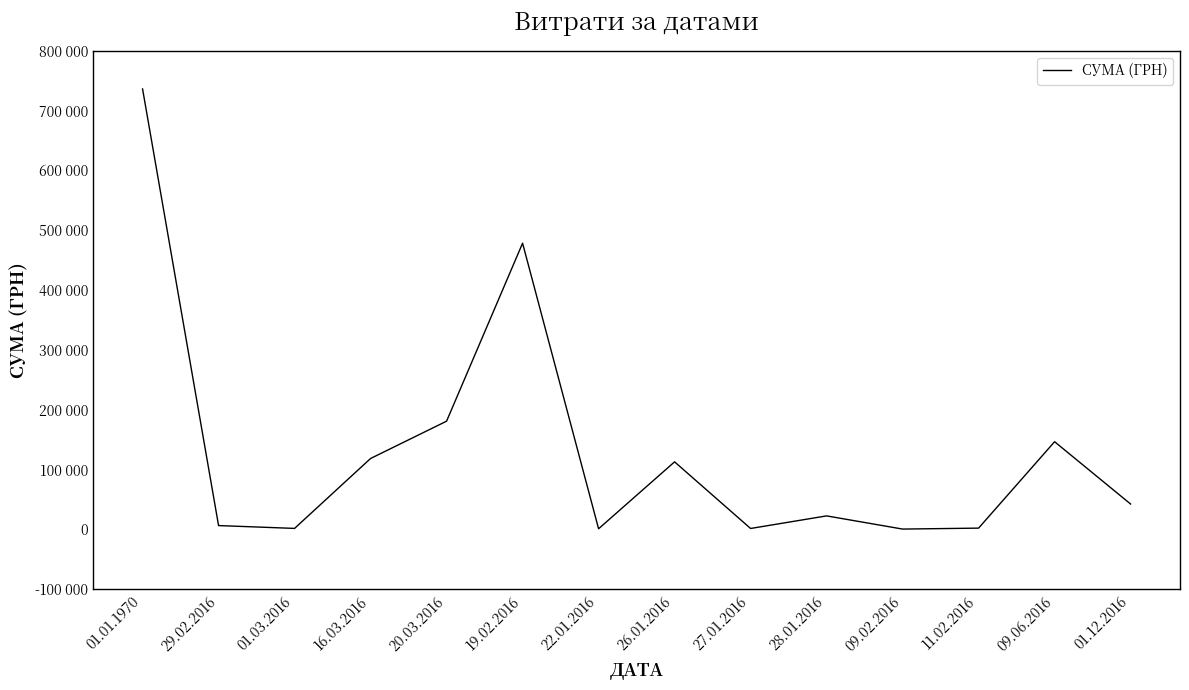

The chart shows a value of 181052.9 at 20.03.2016. True or false?

True